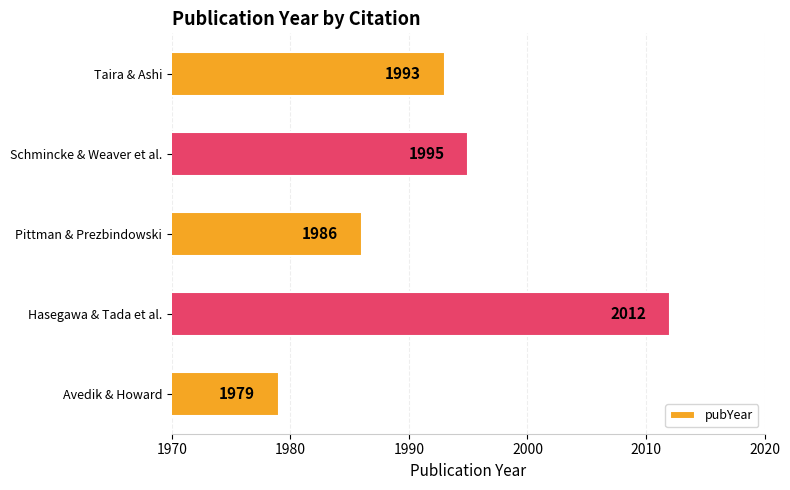

What is the average value?

1993